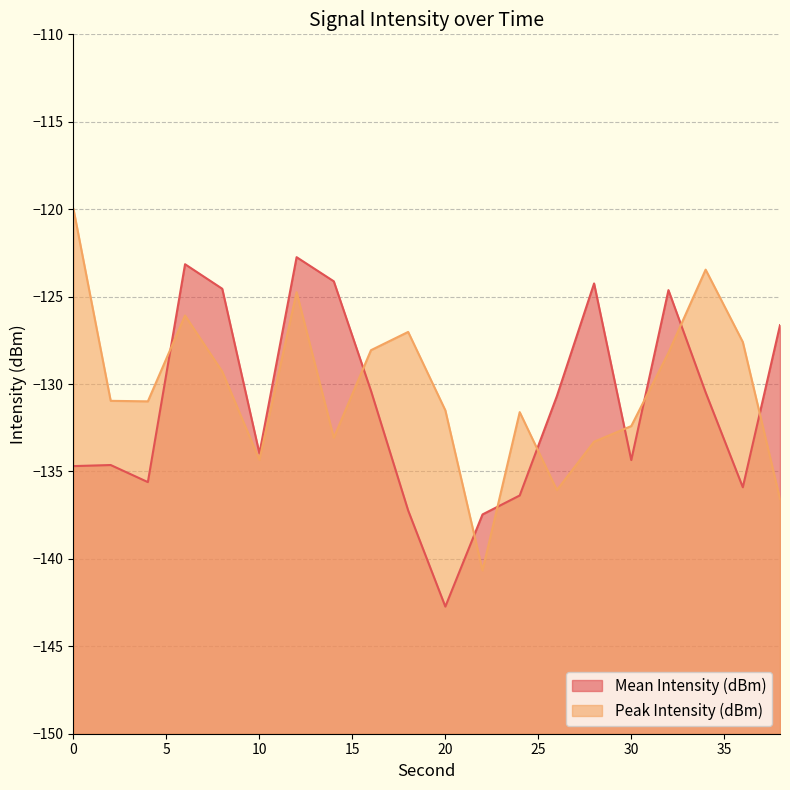

How many data points in Peak Intensity (dBm) are less than -130?

11